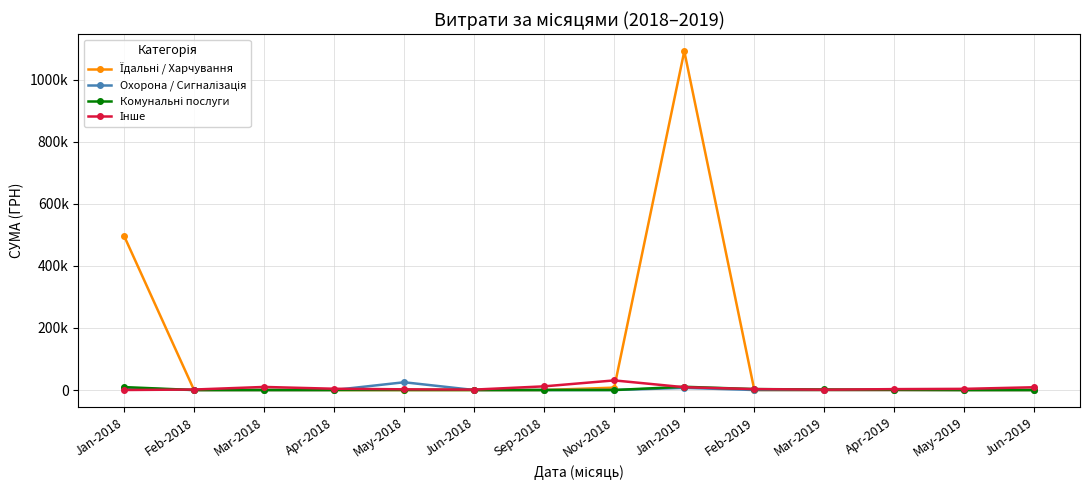

Which has a higher value, Apr-2019 or May-2018?

Apr-2019